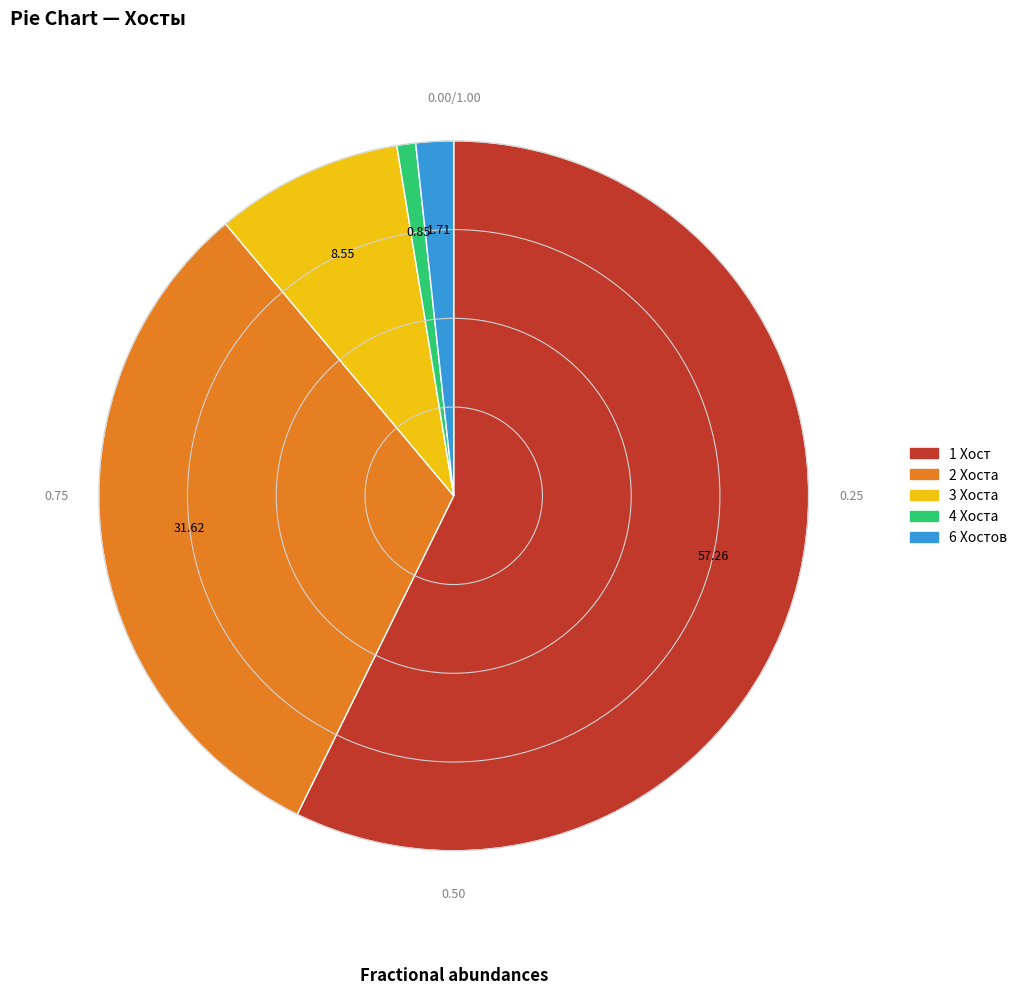

How many segments does this pie chart have?

5